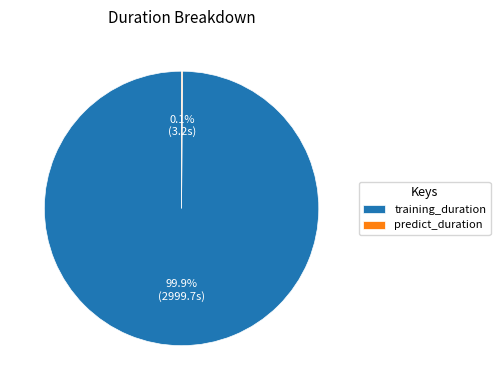

To the nearest percent, what portion does training_duration represent?

100%